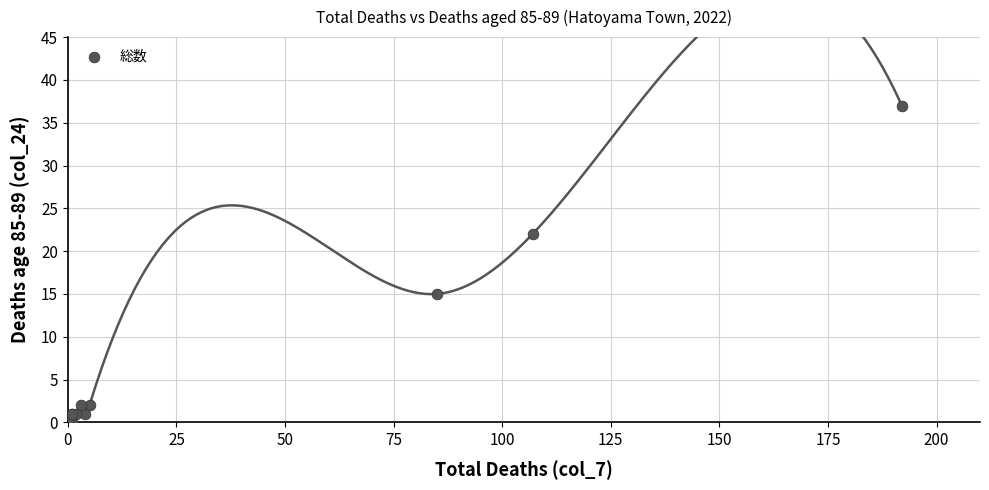

What Y value in the scatter plot is closest to 18?

15